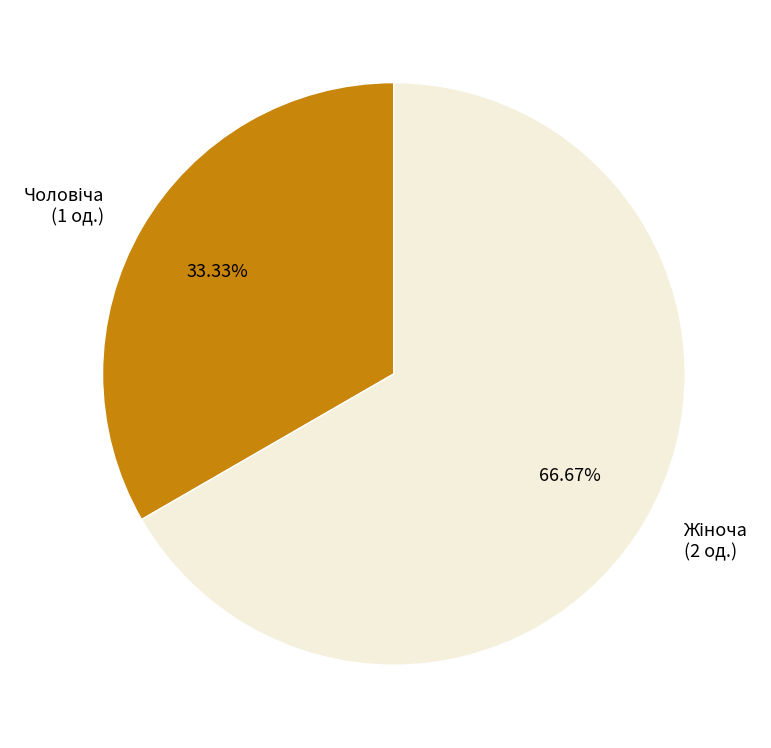

Is there any slice that represents more than half of the pie?

Yes